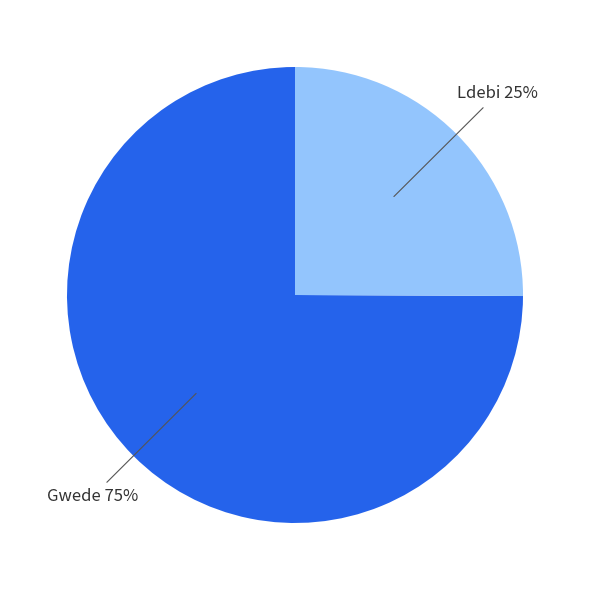

Is there any slice that represents more than half of the pie?

Yes